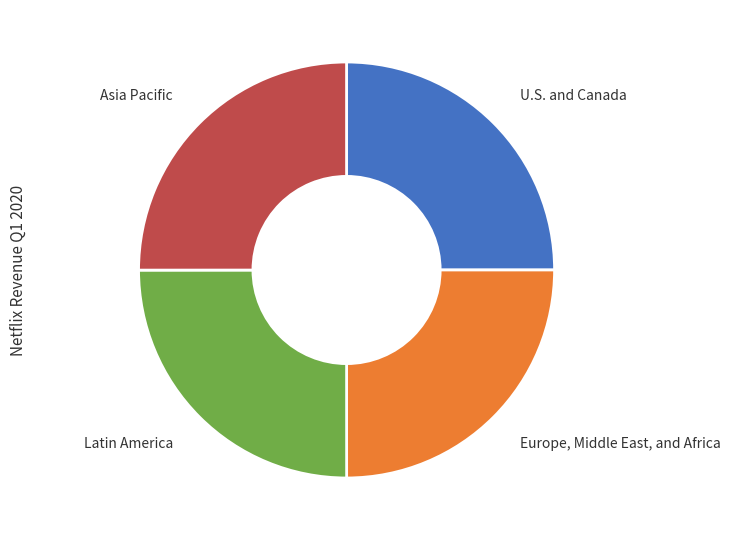

The Latin America slice represents 31% of the pie. True or false?

False